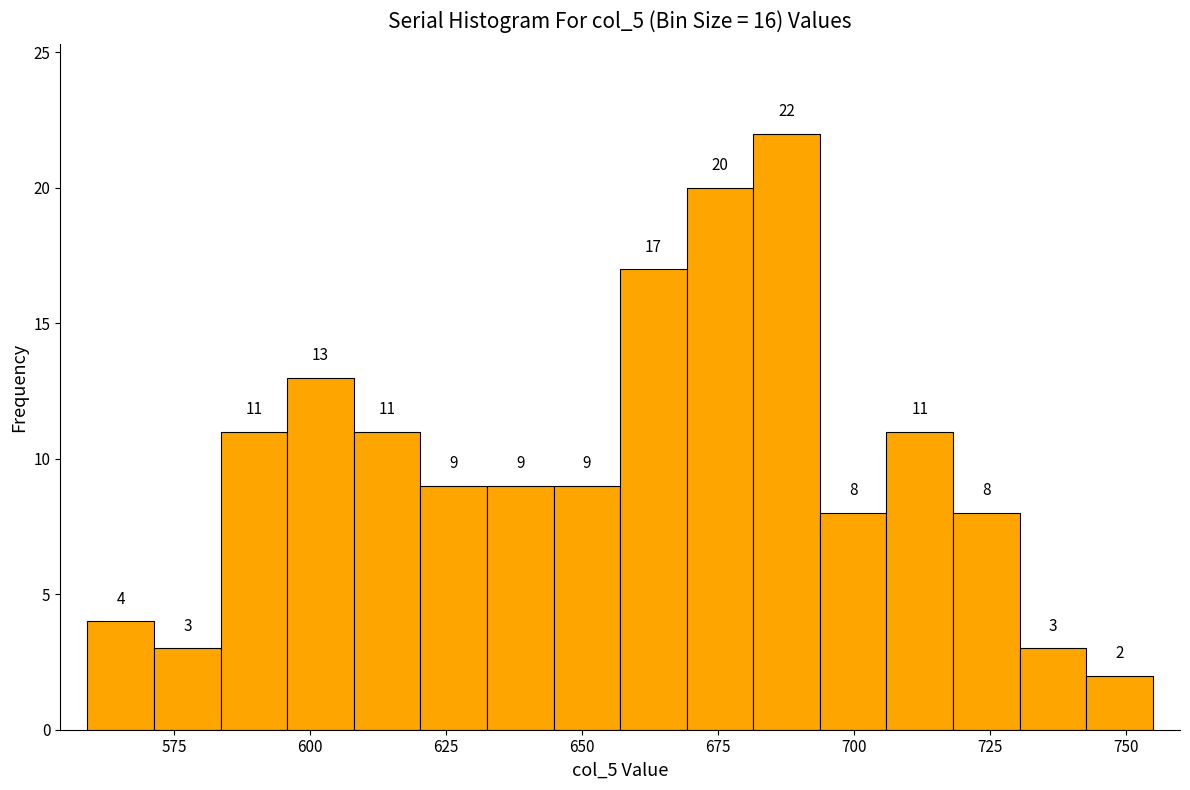

Around what value on the x-axis is the tallest bar? Give the approximate position of its centre, as read against the axis.

690